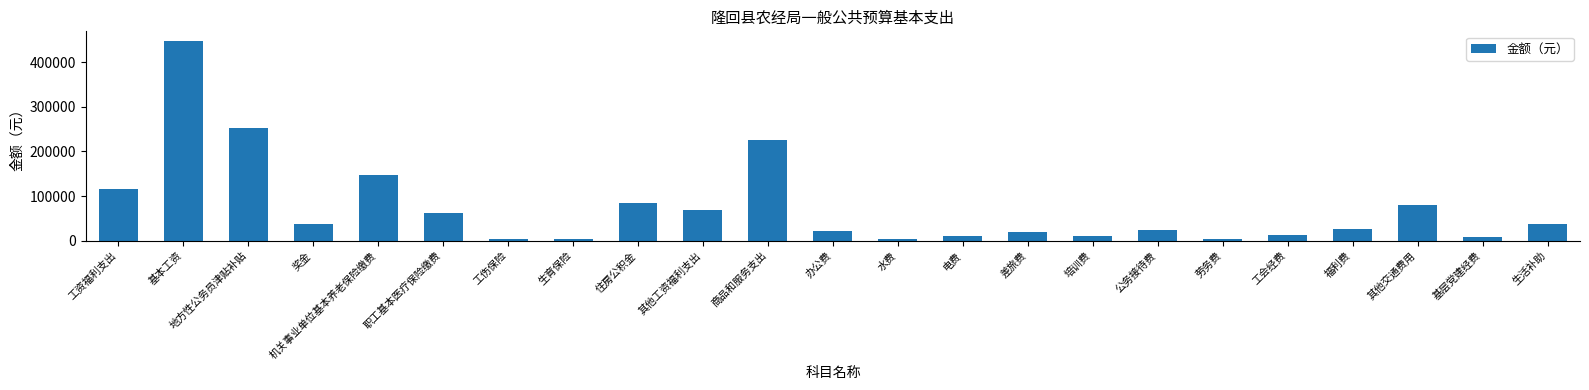

What is the approximate value at 机关事业单位基本养老保险缴费, to the nearest 10?

147130